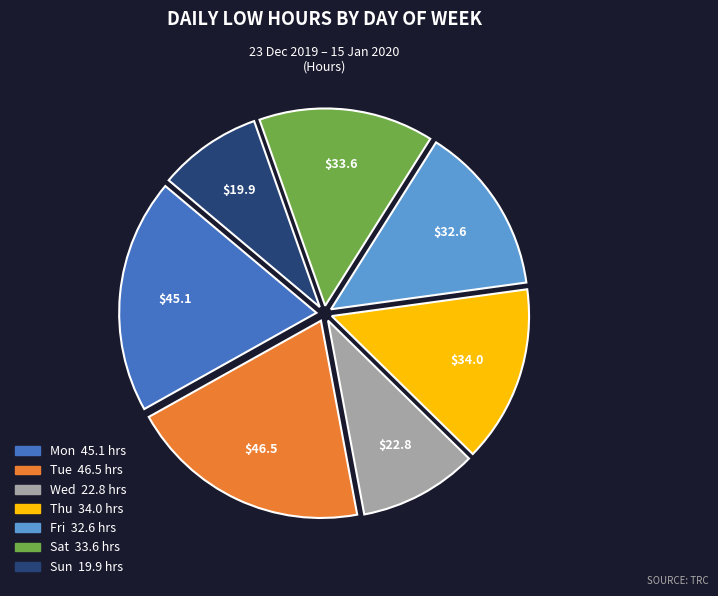

Does any single category account for the majority?

No